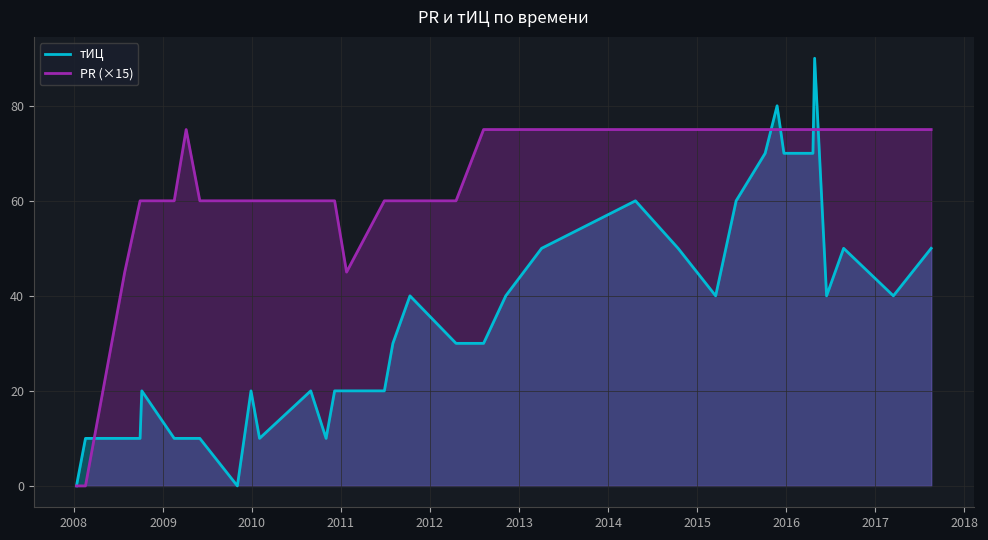

True or false: тИЦ line has more than 2 points higher than both neighbors.

True